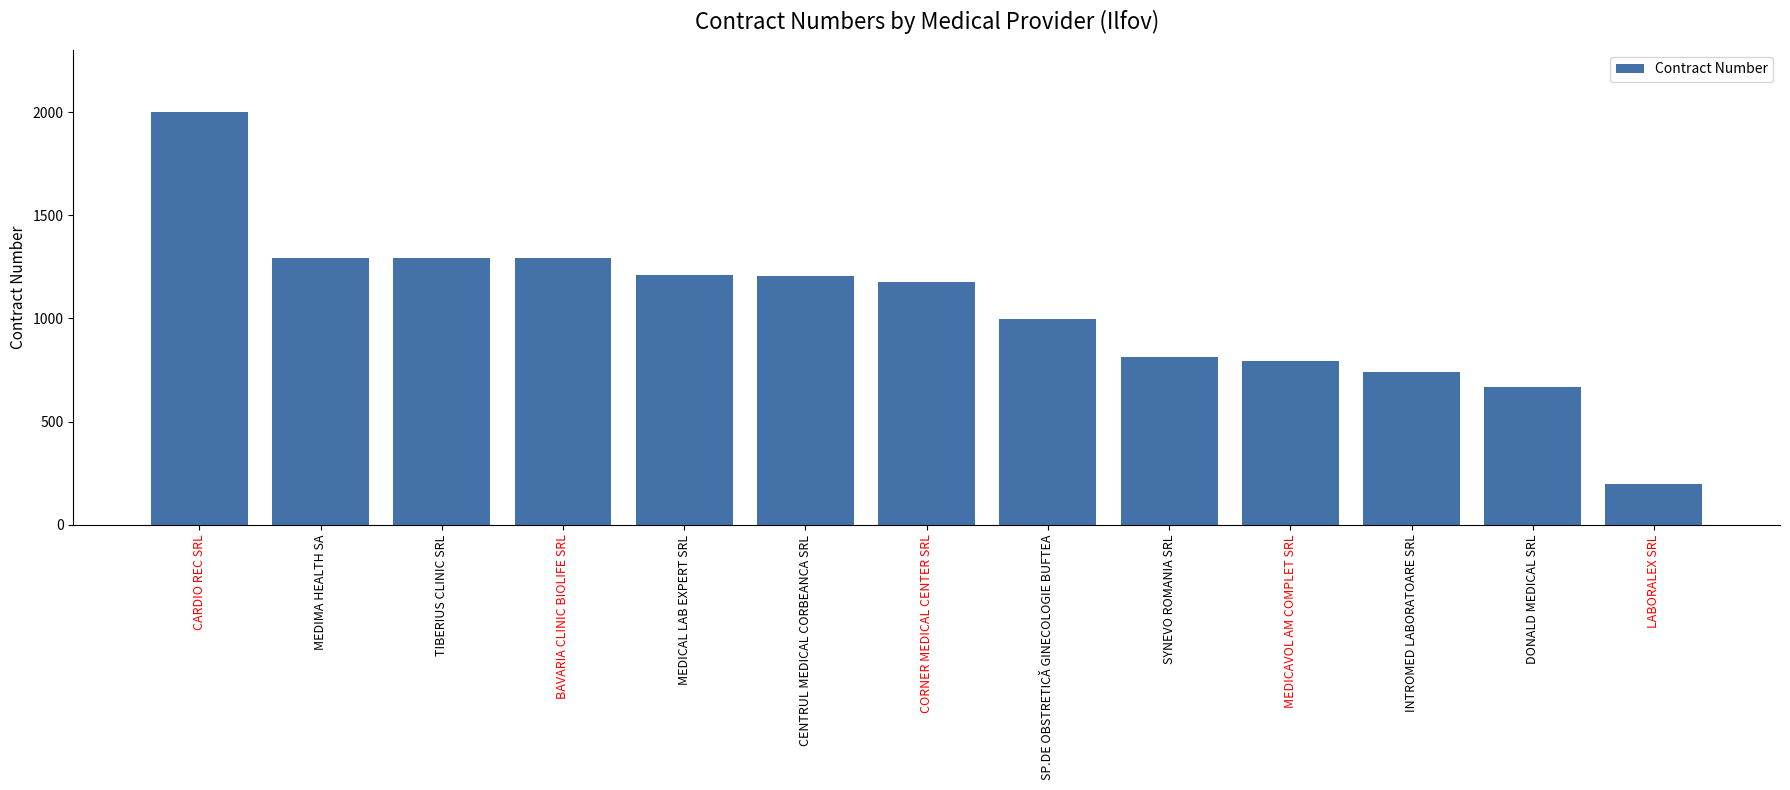

What is the difference between the maximum and minimum values?

1801